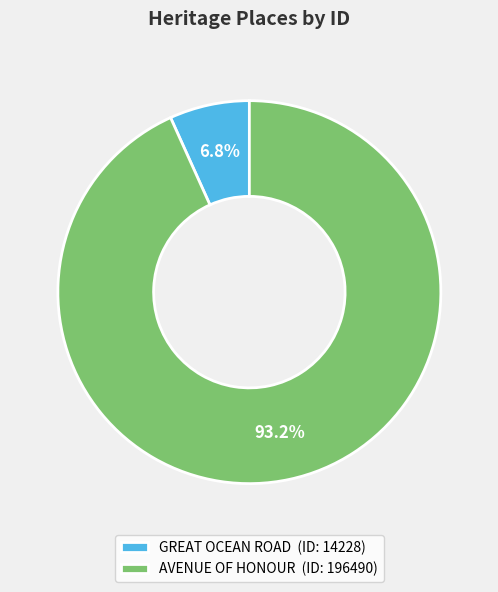

Approximately how many times larger is the value at GREAT OCEAN ROAD compared to AVENUE OF HONOUR?

0.1